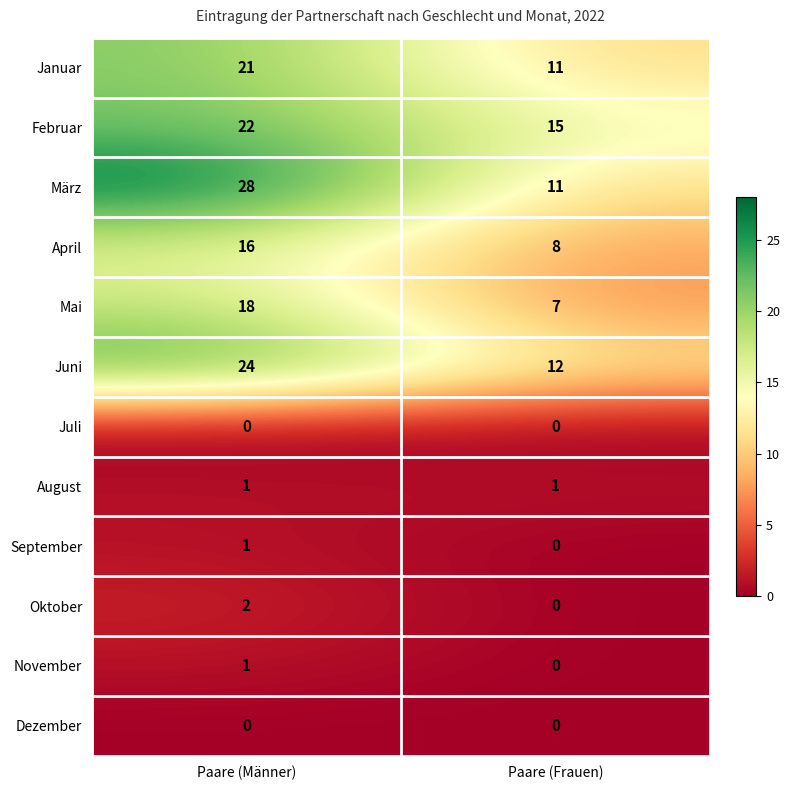

Which series has the largest range (max minus min)?

März